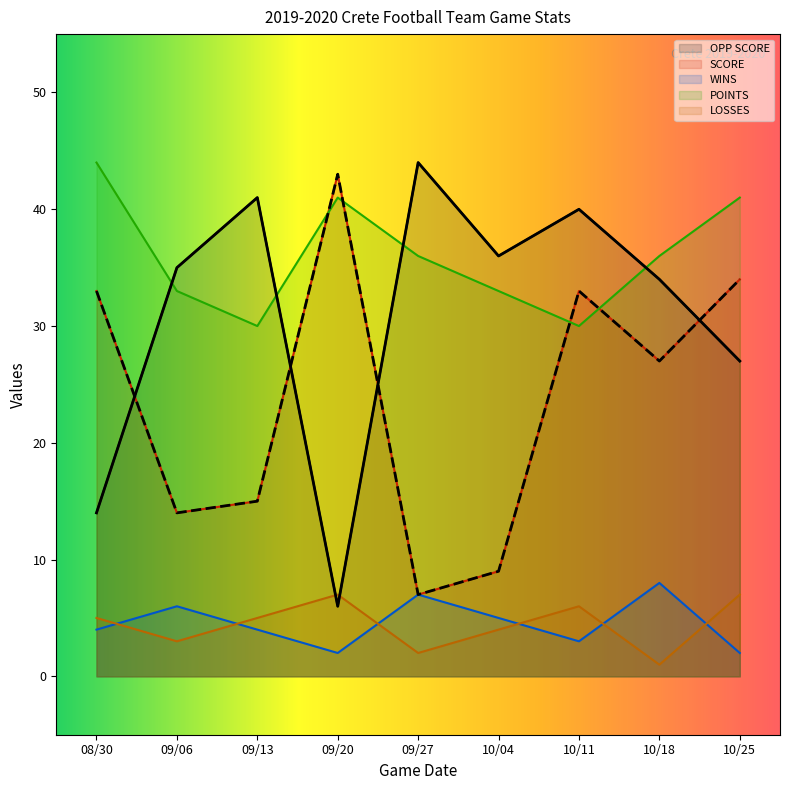

What is the spread (max minus min) of values at 09/27?

42